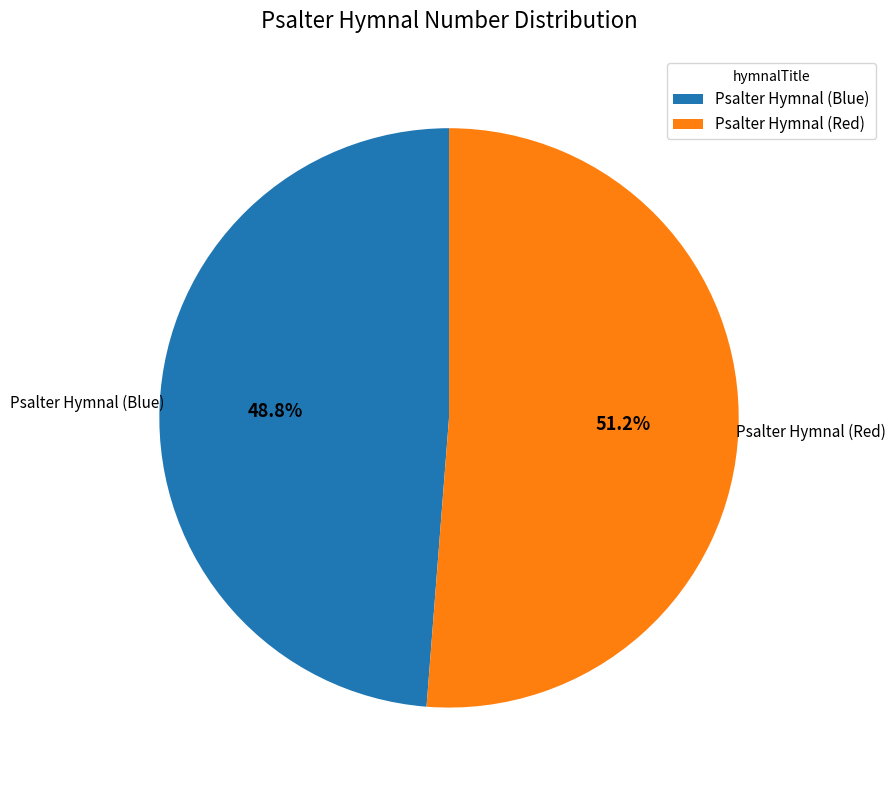

True or false: Psalter Hymnal (Blue) accounts for 38% of the total.

False